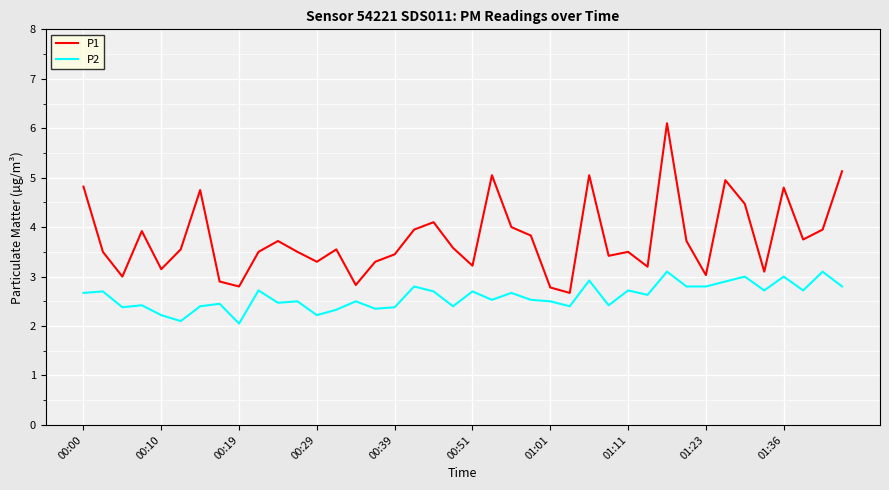

List the series in order of their overall mean, highest first.

P1, P2